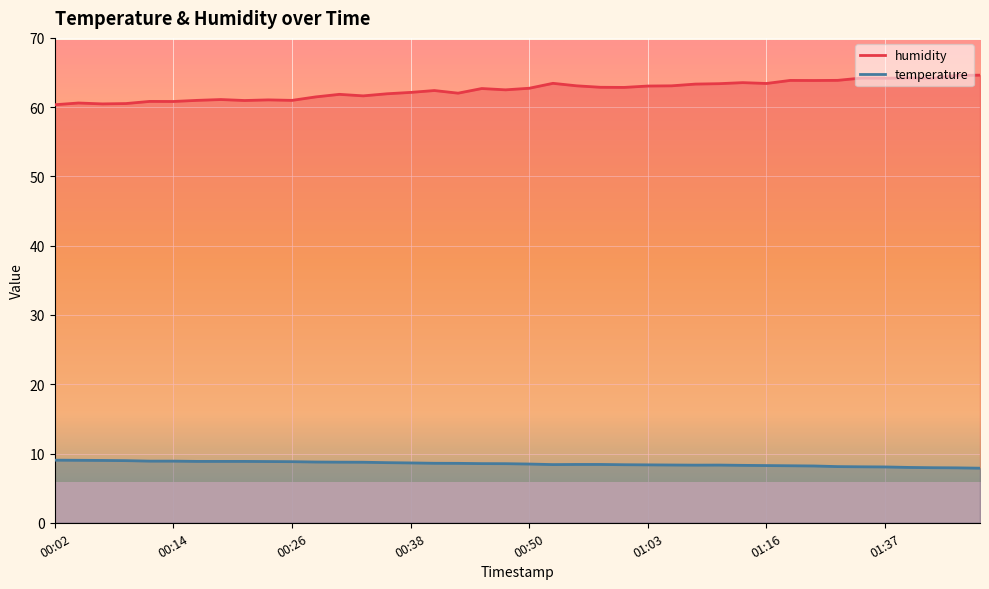

How many series are shown in this chart?

2